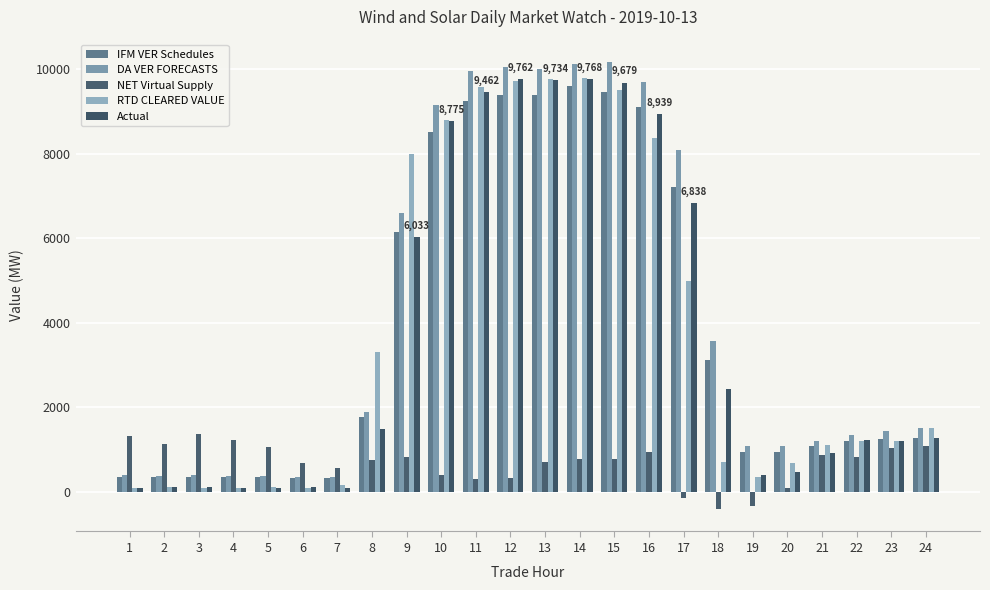

What is the difference between the Actual values at 24 and 20?

806.1